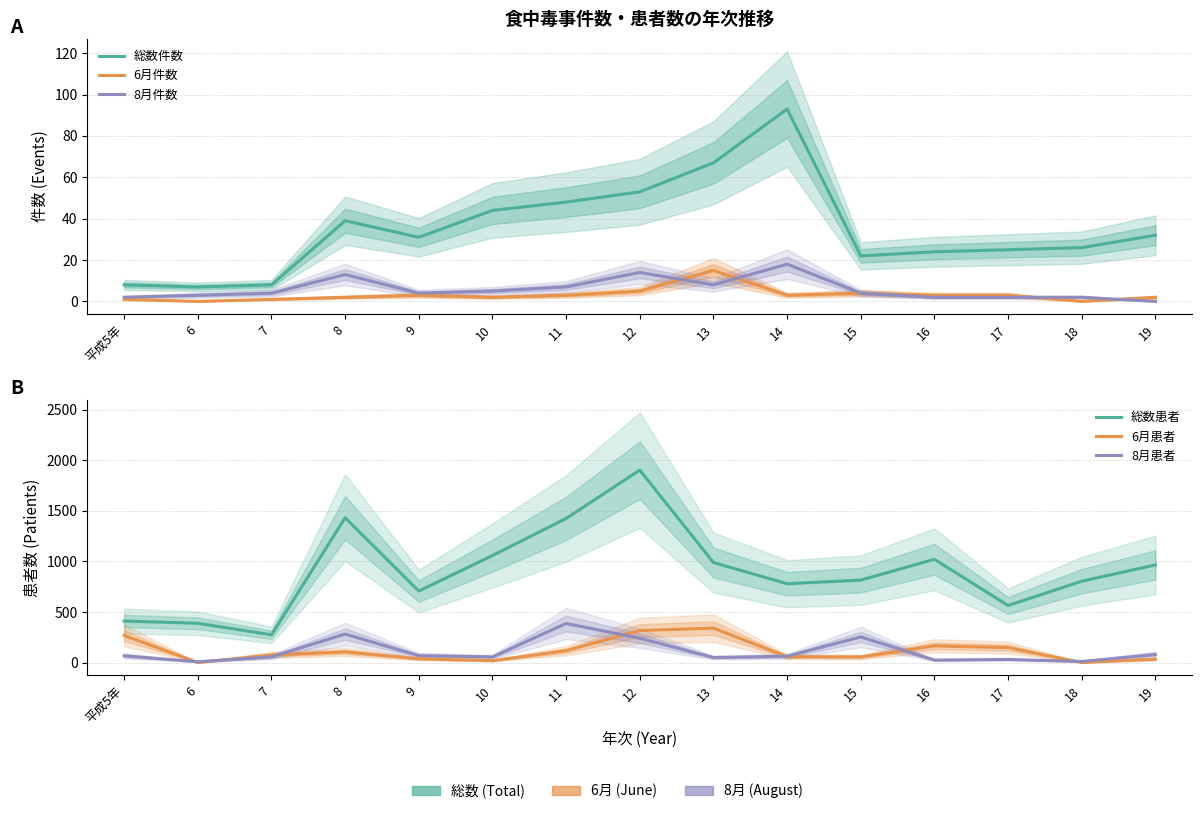

In 8月患者, how many points are lower than both neighbors (excluding endpoints)?

5